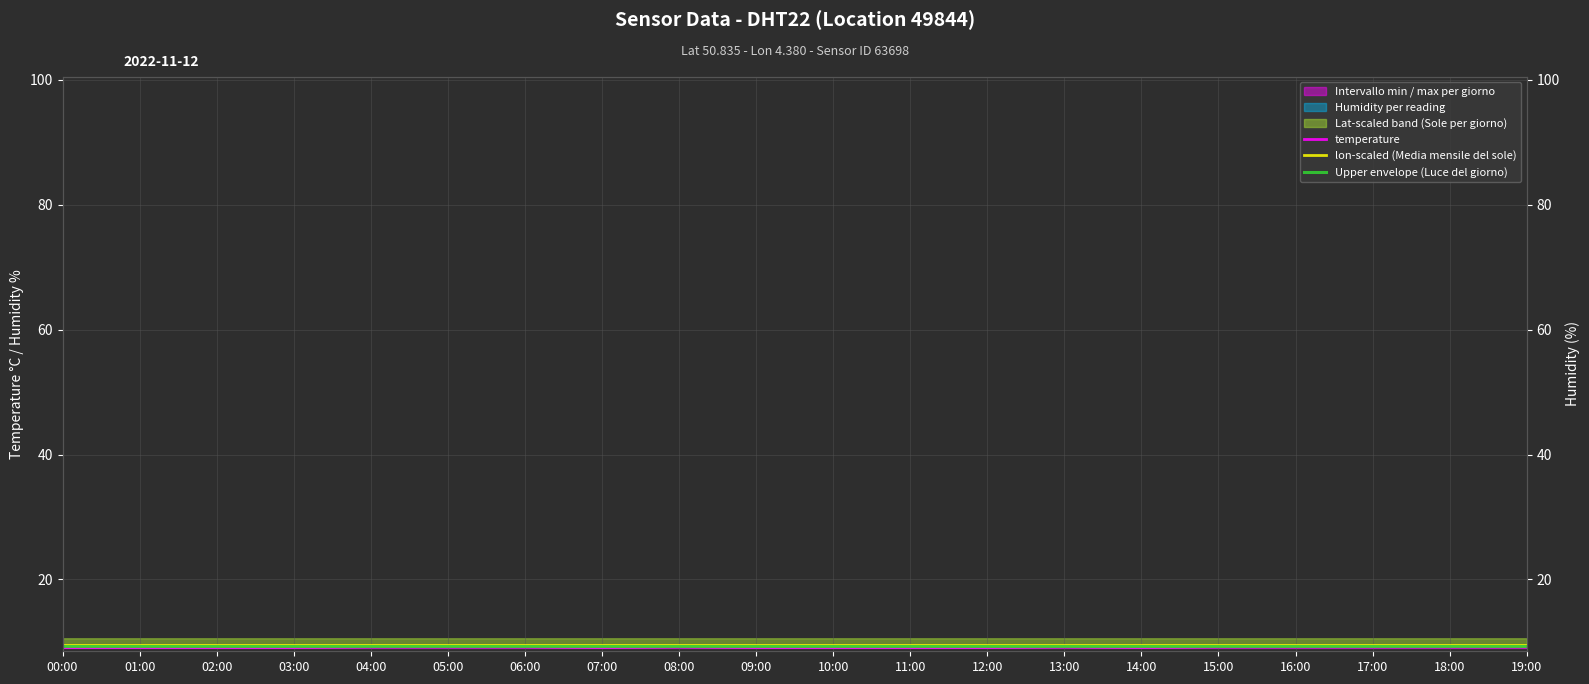

What is the sum of the Upper envelope (Luce del giorno) values at 05:00 and 02:00?

18.6